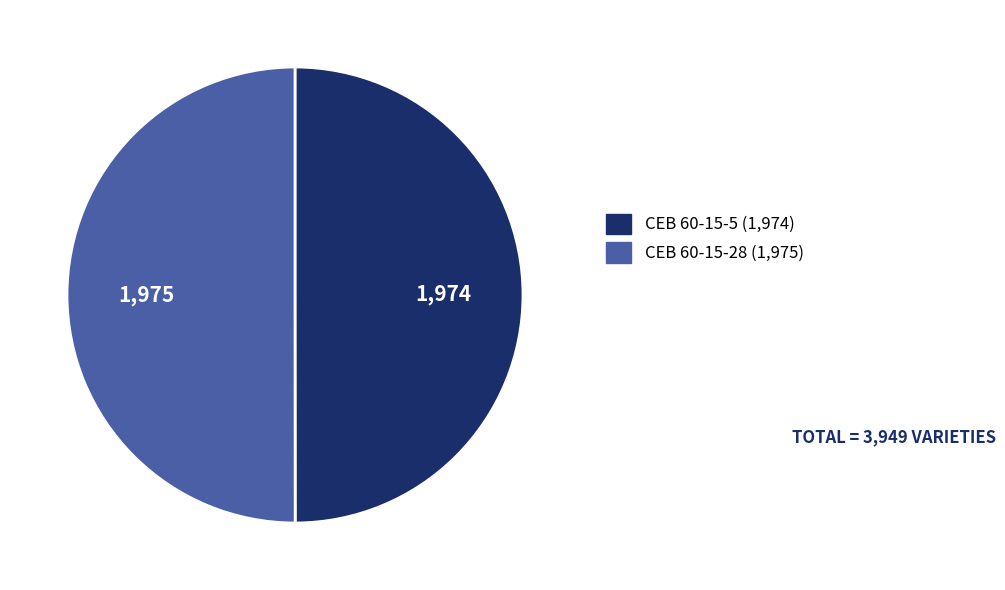

How many slices are in this pie chart?

2